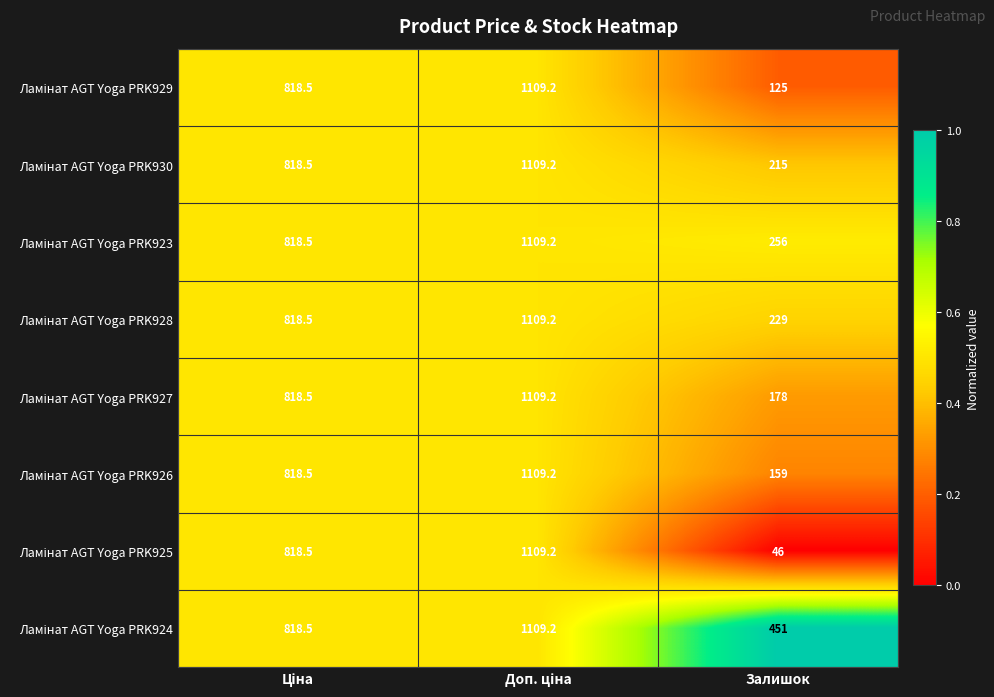

What is the maximum value shown in the chart?

1109.2